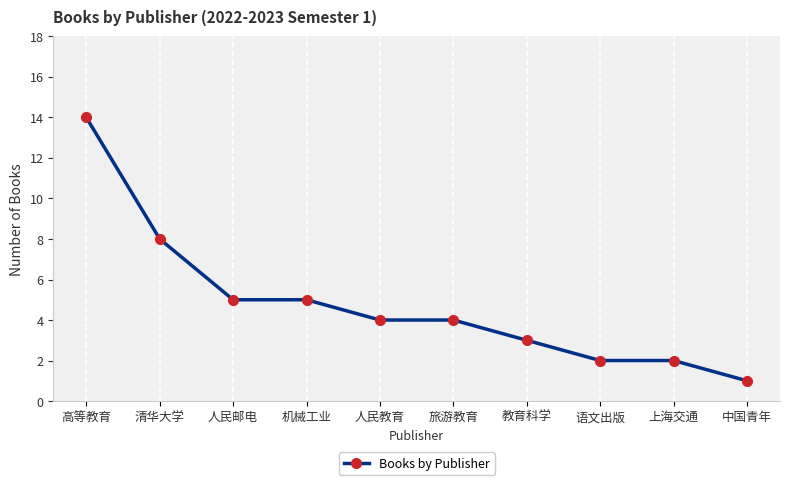

At which label is the value closest to 7?

清华大学